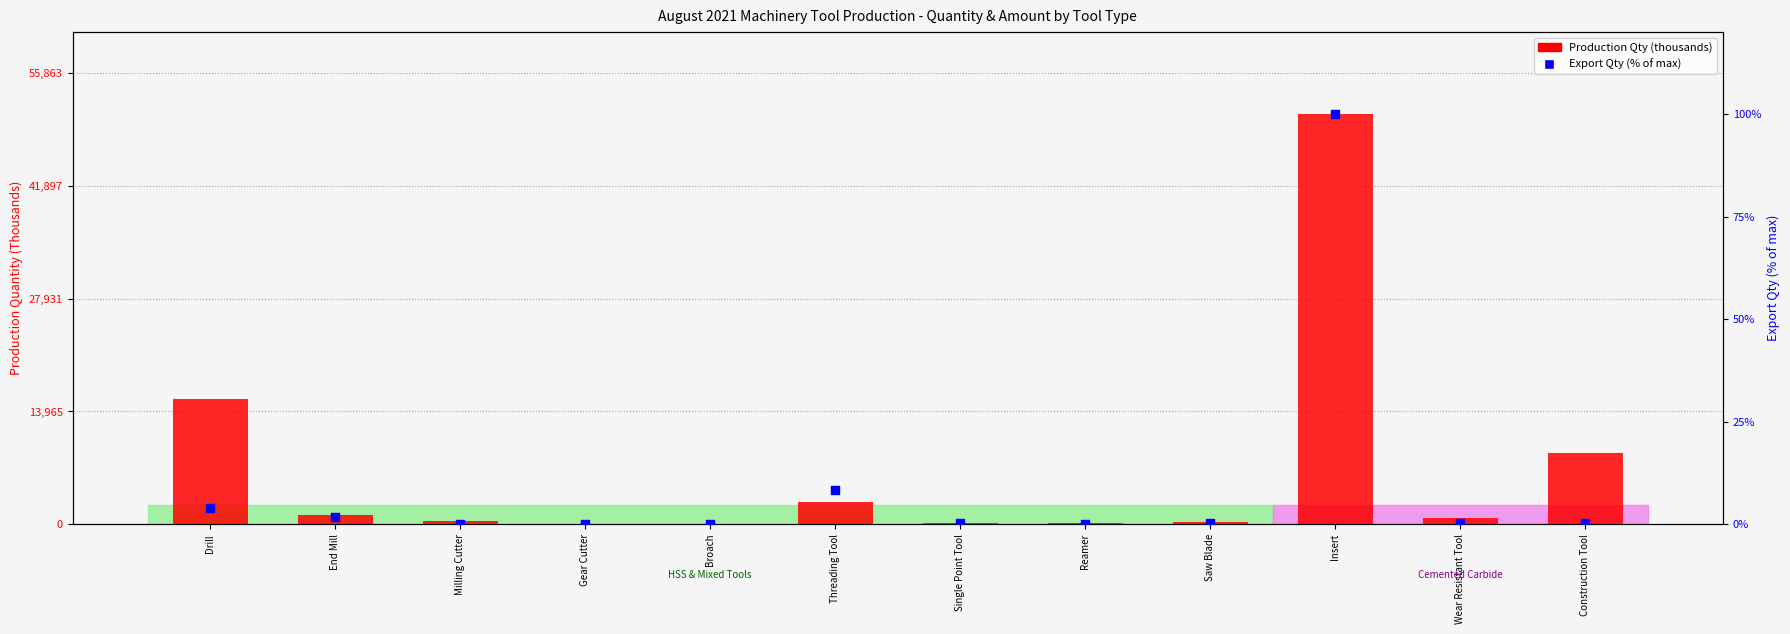

Which series has the largest Y range (max minus min)?

Production Qty